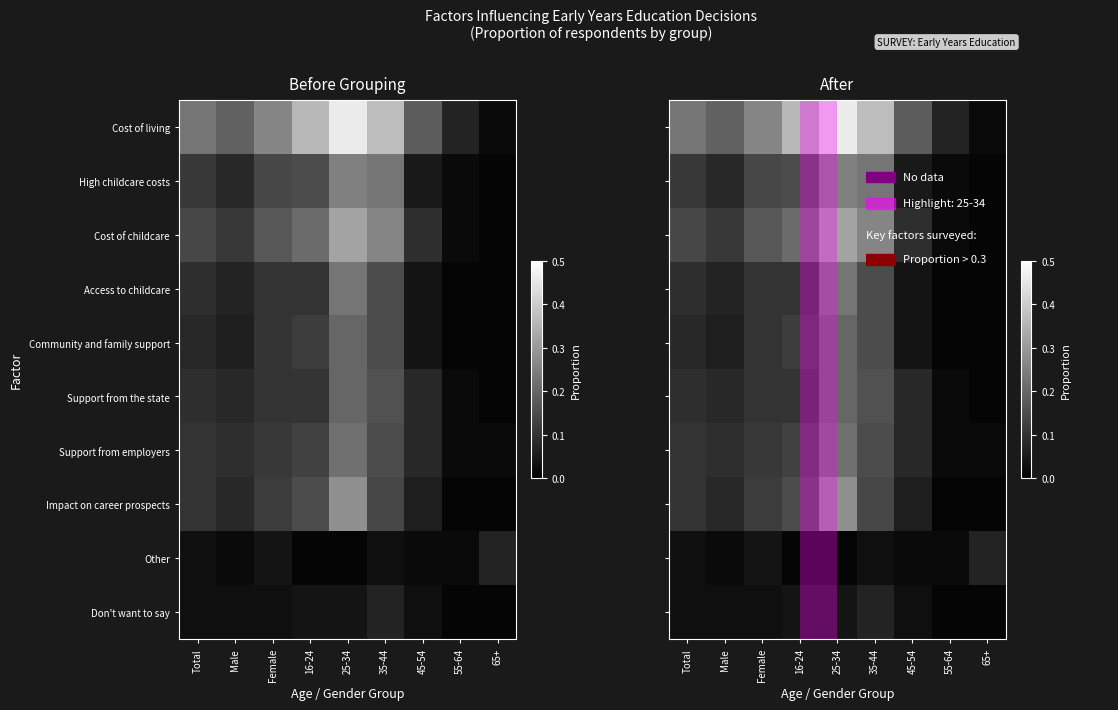

How many distinct data groups are displayed?

10